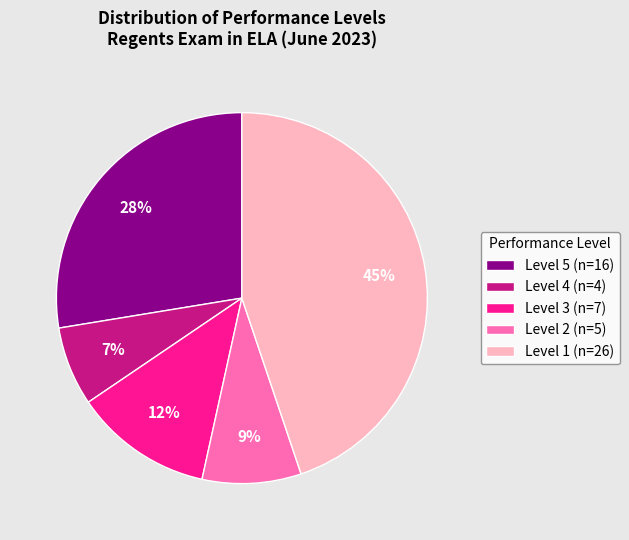

What percentage is the Level 2 (n=5) slice, to the nearest percent?

9%